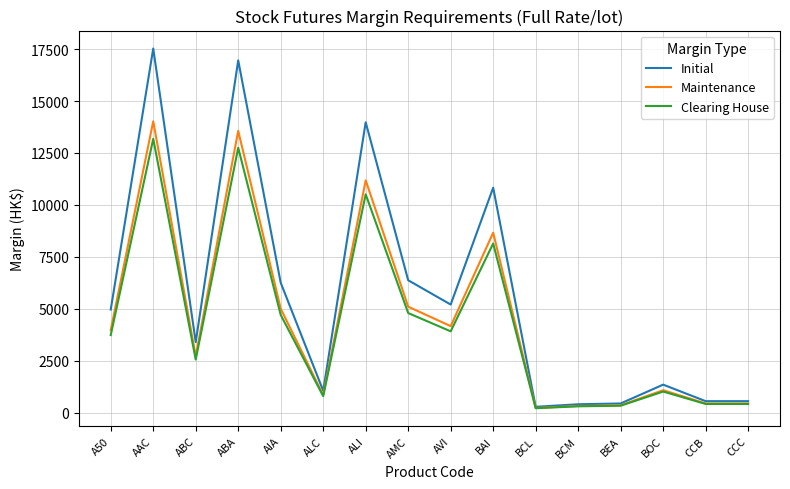

At which category is the sum across all series the highest?

AAC